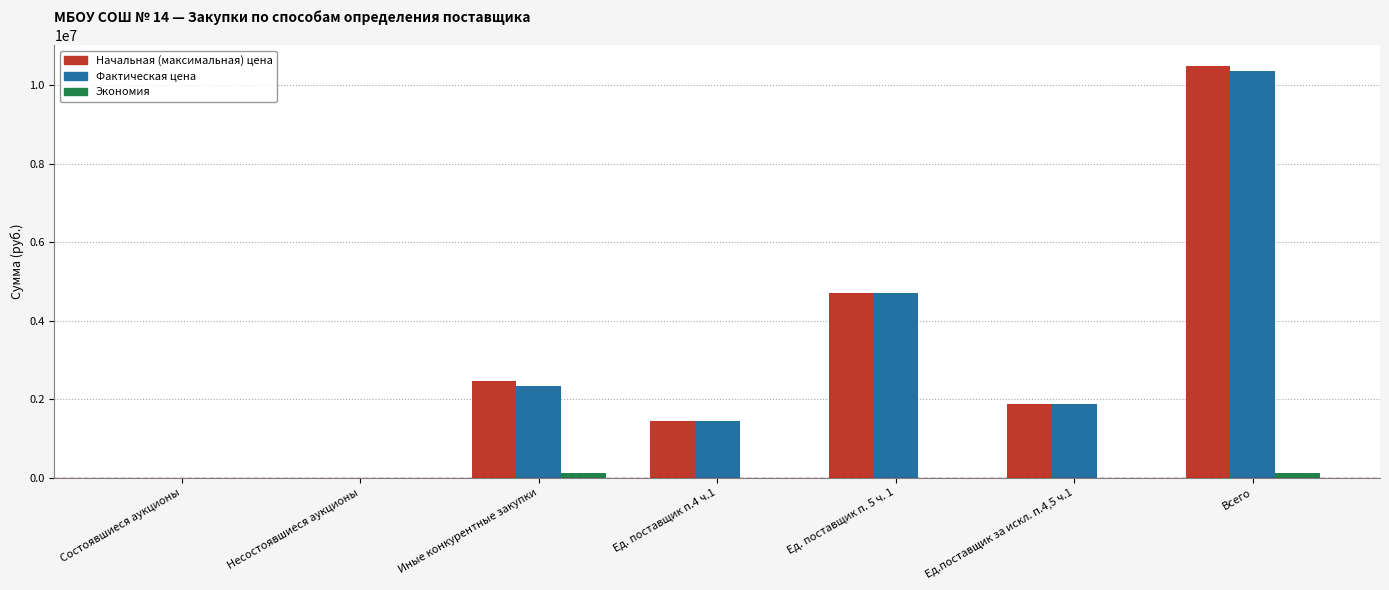

What are all the series names shown in the legend?

Начальная (максимальная) цена, Фактическая цена, Экономия